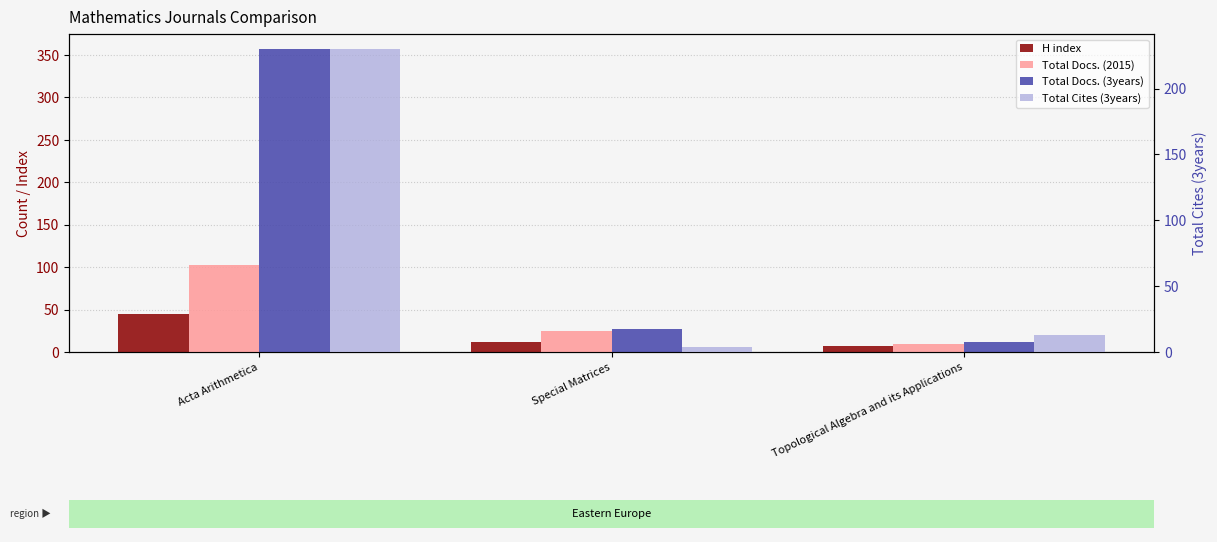

At which label does H index first exceed 12?

Acta Arithmetica